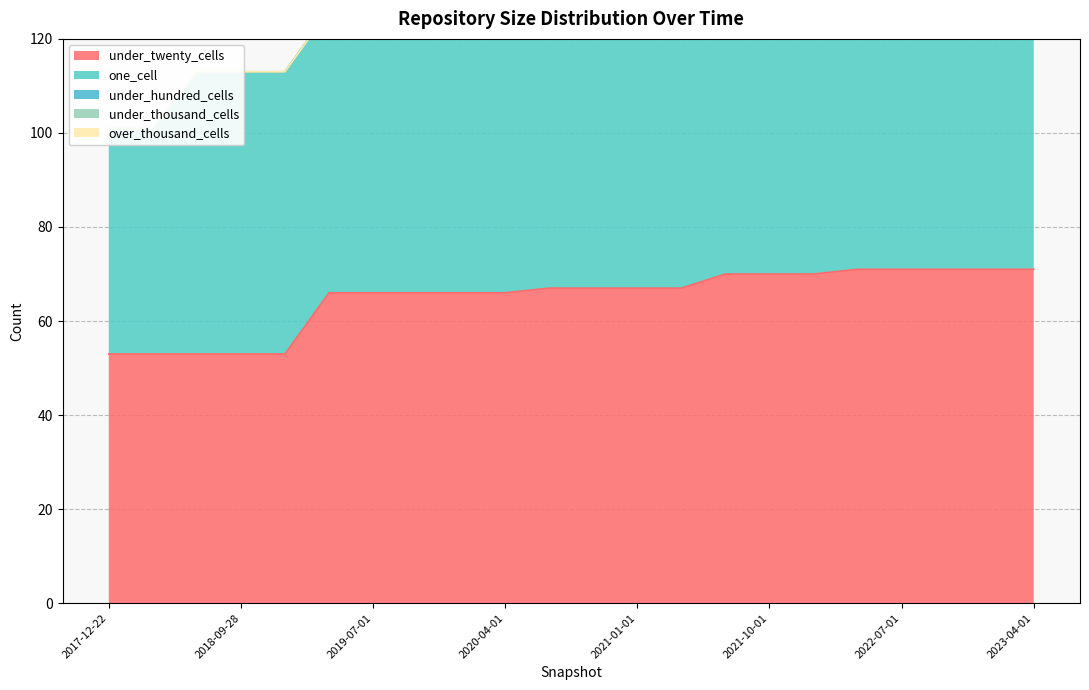

What is the difference between the maximum and minimum values in the under_hundred_cells series?

3